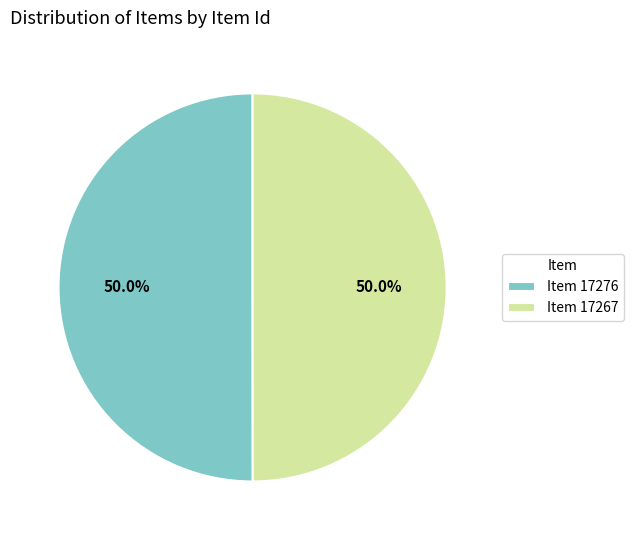

Approximately how many times larger is the value at Item 17267 compared to Item 17276?

1.0